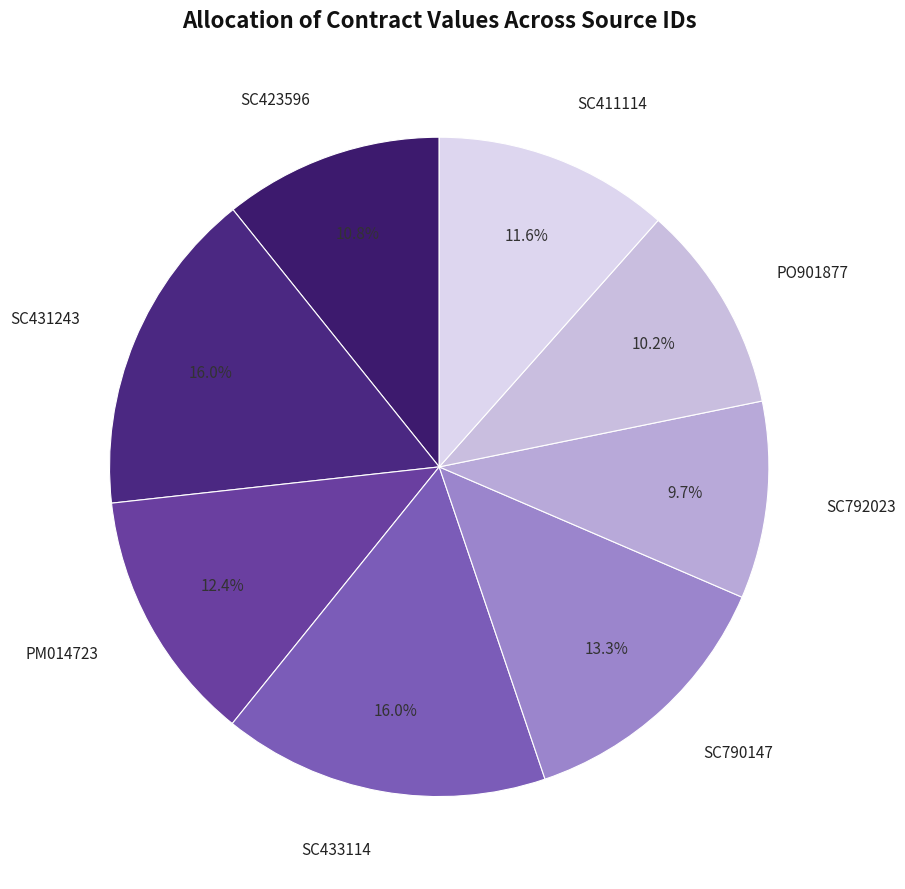

Which category has the smallest portion of the pie?

SC792023